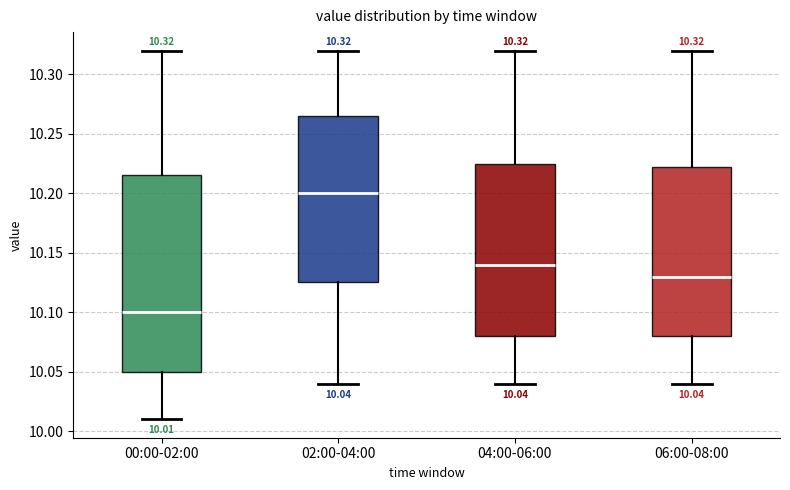

Which box is the tallest, from its lower edge to its upper edge?

00:00-02:00